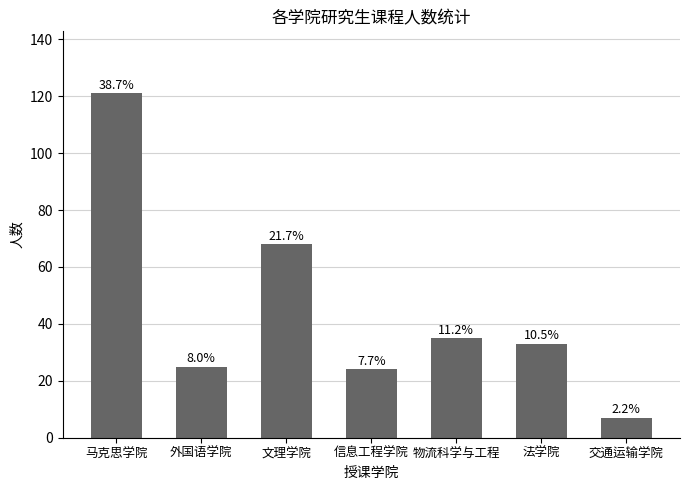

What is the ratio of the value at 法学院 to the value at 交通运输学院?

4.7